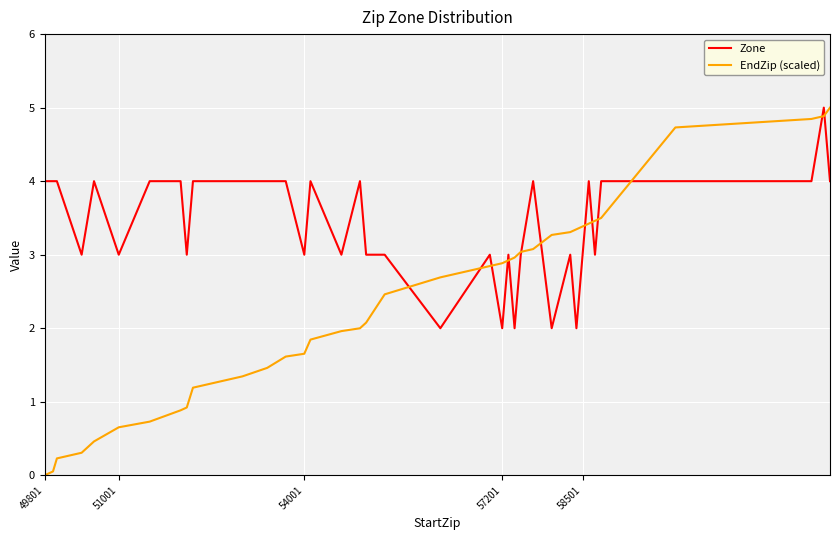

Which series has the widest spread of values?

EndZip (scaled)